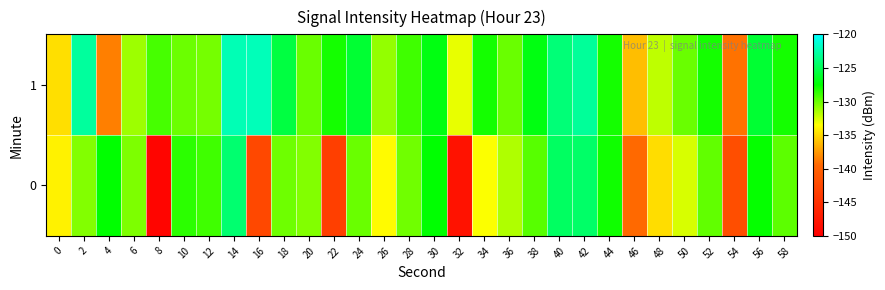

Reading left to right, extract all data points from this chart.

0: 0=-134.0	2=-130.6	4=-127.5	6=-130.5	8=-149.4	10=-128.6	12=-129.0	14=-124.2	16=-142.5	18=-130.1	20=-130.6	22=-143.4	24=-130.0	26=-133.6	28=-130.1	30=-127.5	32=-148.0	34=-133.4	36=-131.6	38=-129.6	40=-124.7	42=-124.5	44=-127.9	46=-139.3	48=-134.8	50=-132.5	52=-129.8	54=-141.9	56=-127.6	58=-129.7
1: 0=-134.8	2=-122.9	4=-138.5	6=-131.2	8=-129.2	10=-130.1	12=-130.3	14=-122.2	16=-122.1	18=-125.6	20=-130.0	22=-128.0	24=-126.0	26=-131.0	28=-129.0	30=-127.0	32=-133.0	34=-128.0	36=-130.0	38=-127.0	40=-124.0	42=-123.0	44=-128.0	46=-136.0	48=-132.0	50=-130.0	52=-128.0	54=-139.0	56=-126.0	58=-128.0